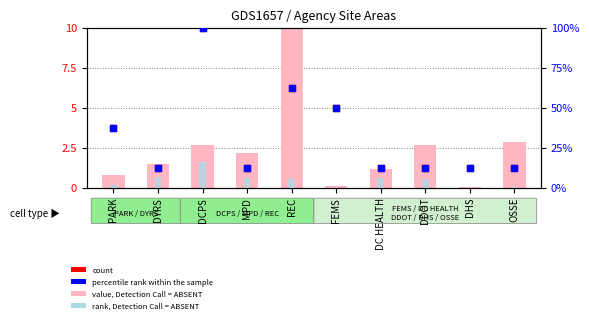

Which series reaches the minimum Y coordinate?

rank, Detection Call = ABSENT